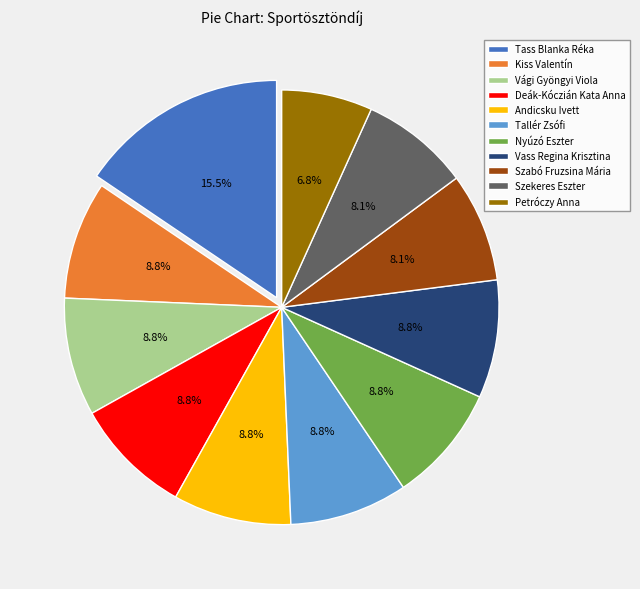

To the nearest percent, what is the difference between the largest and smallest slice percentages?

9%